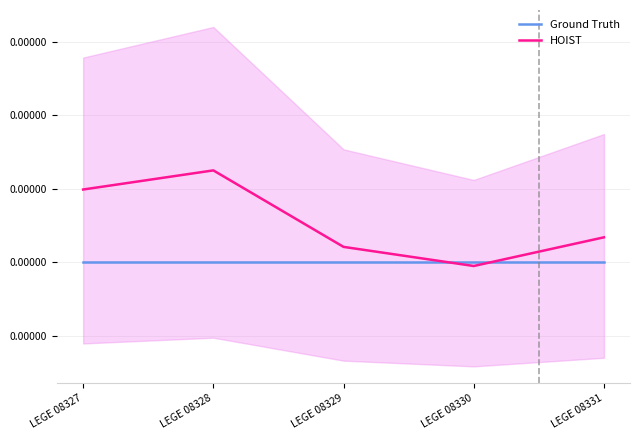

Between LEGE 08328 and LEGE 08329, which is larger?

LEGE 08328